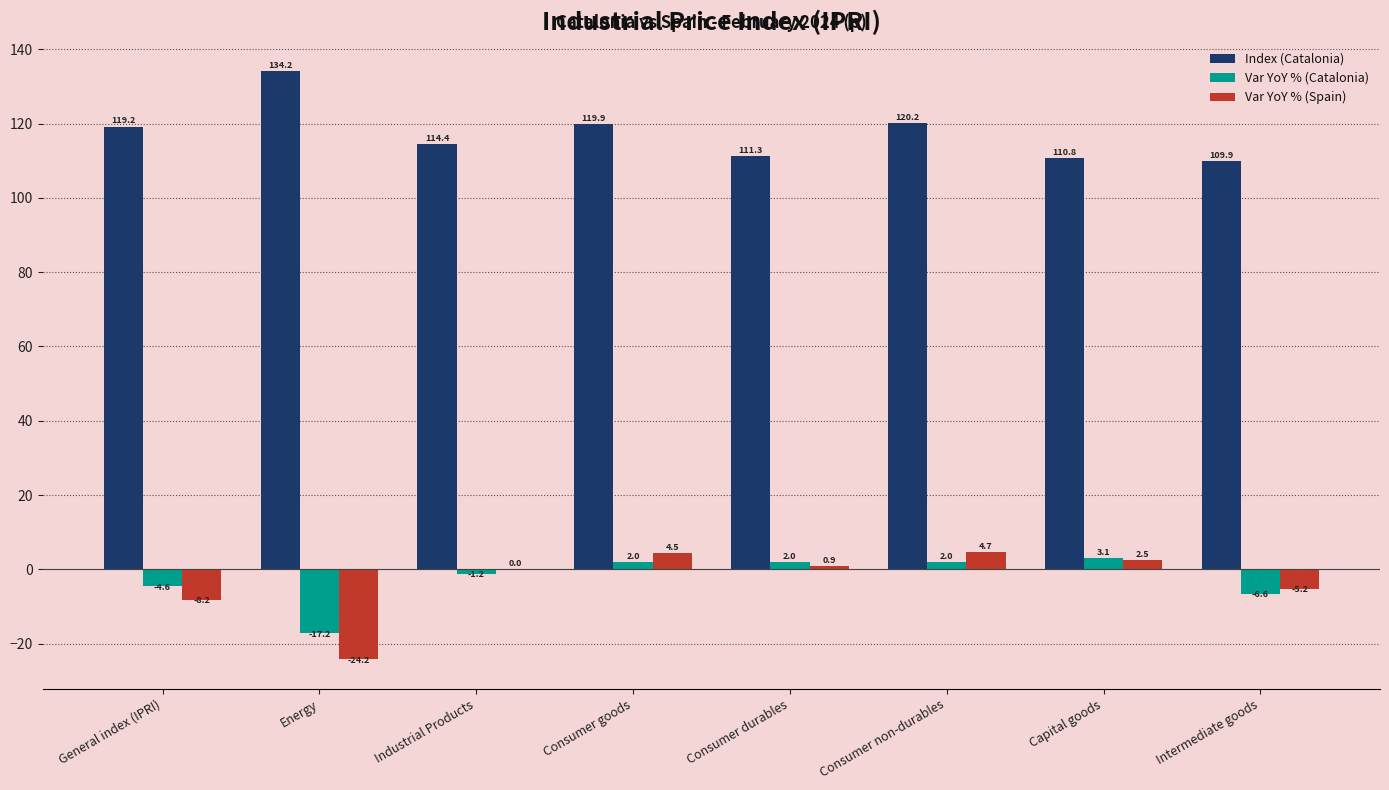

Does the chart contain stacked bars?

No